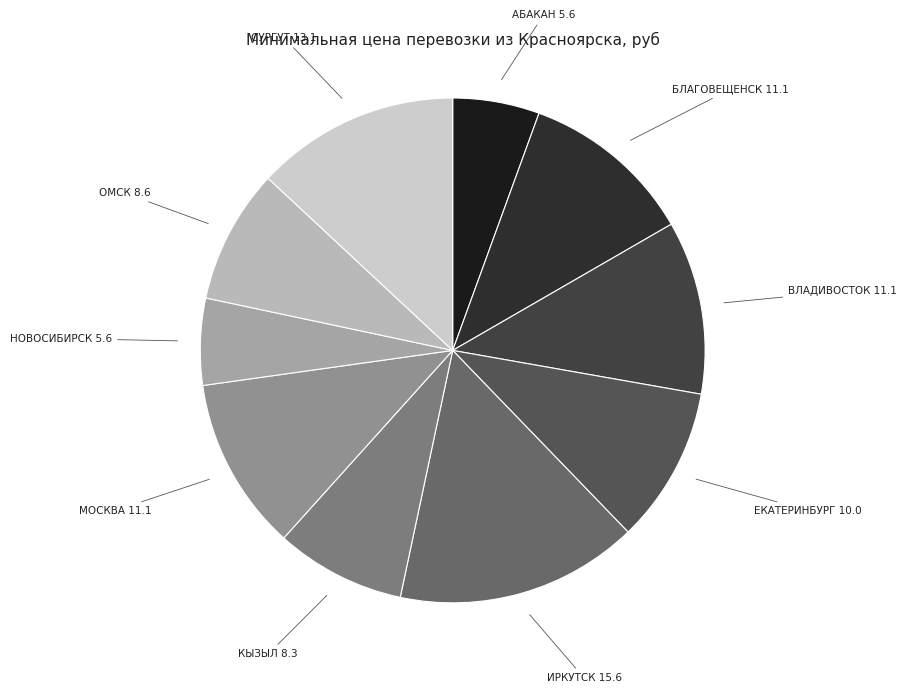

What is the ratio of the value at КЫЗЫЛ to the value at НОВОСИБИРСК?

1.5